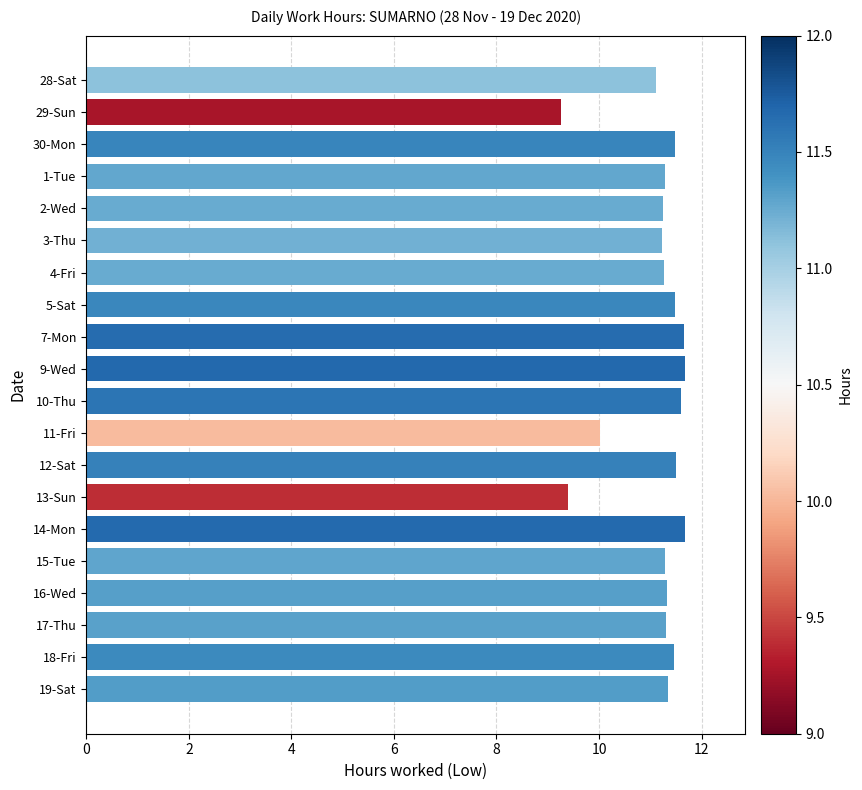

The chart shows a value of 11.1 at 28-Sat. True or false?

True